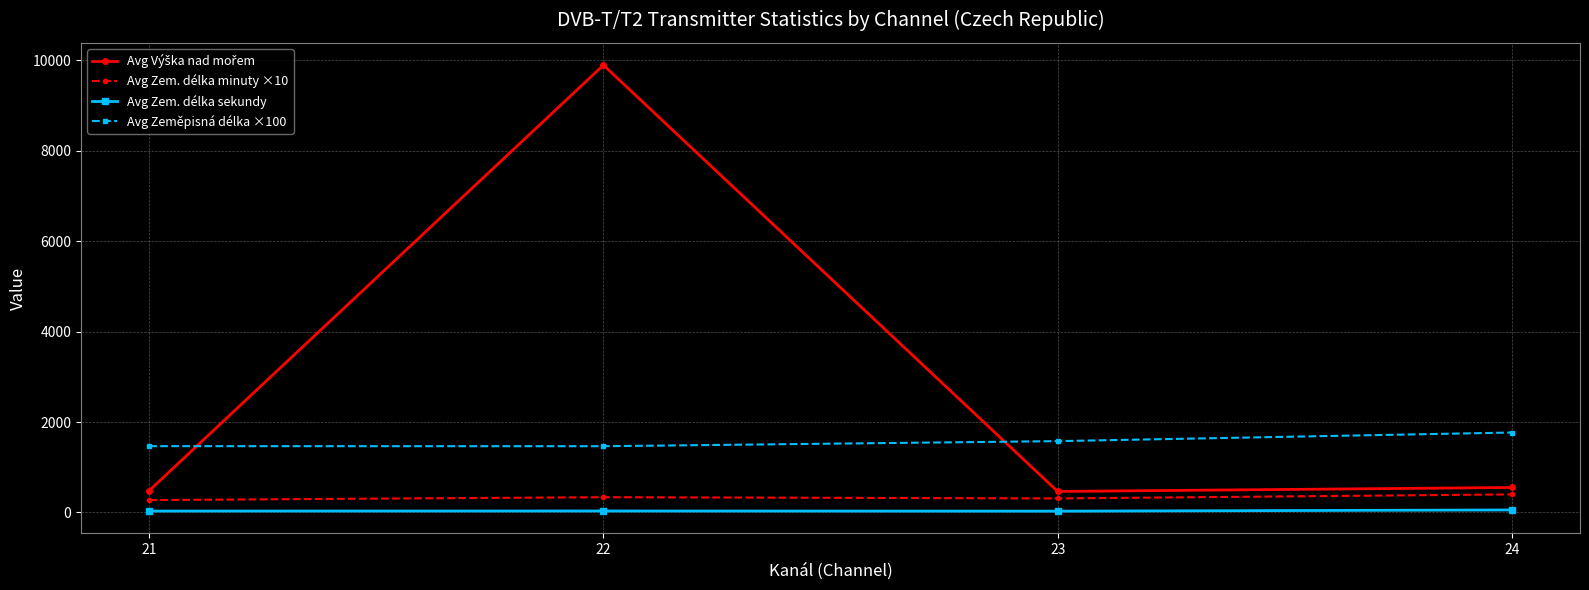

Read the Avg Zem. délka sekundy value at 21.

31.5